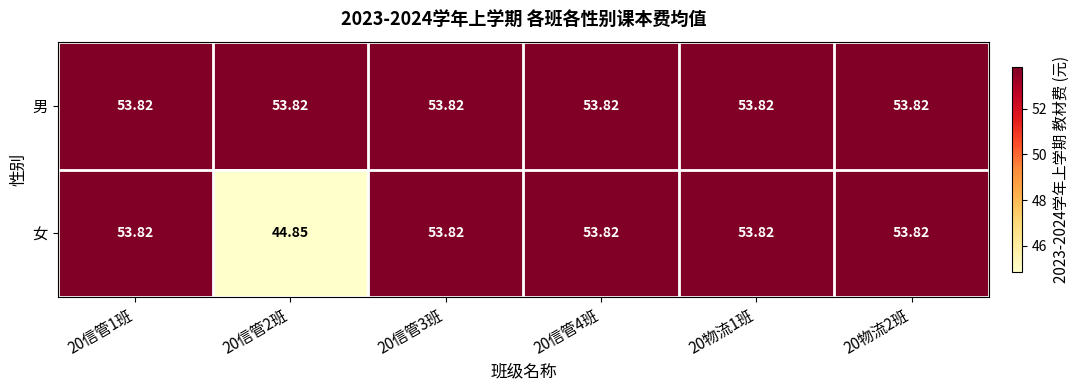

Is the value of 女 at 20信管2班 greater than the value of 男 at 20信管3班?

No